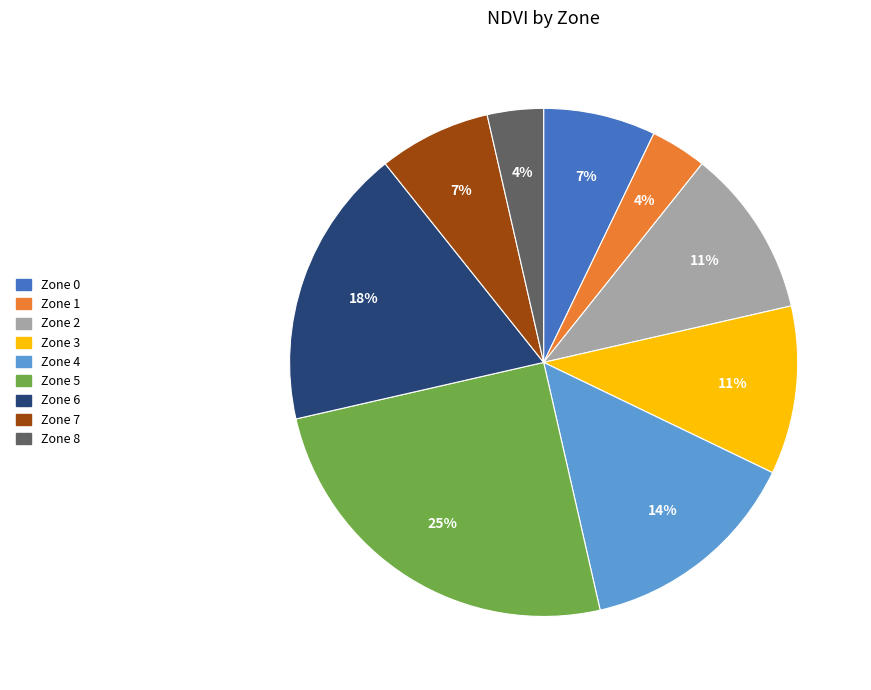

What is the largest slice in the pie chart?

Zone 5